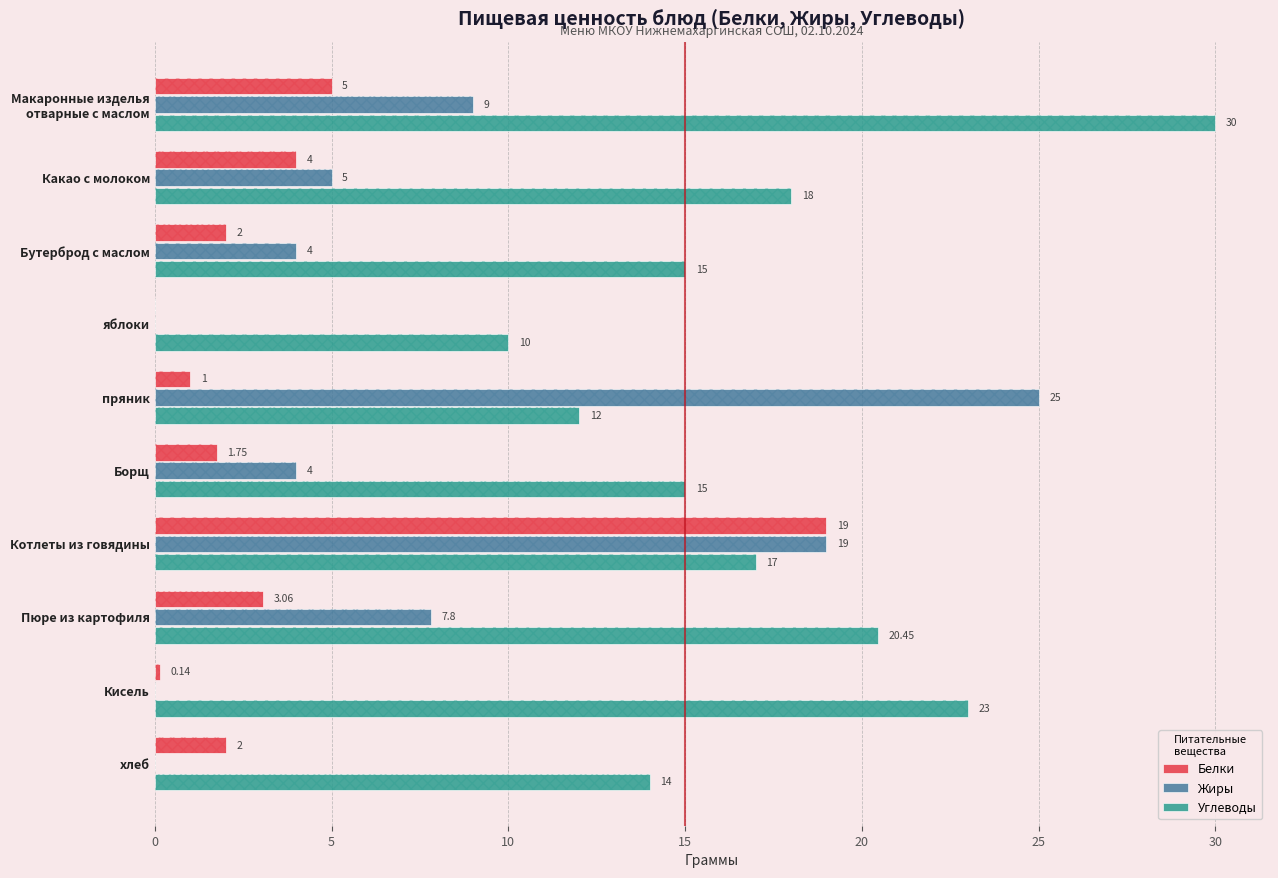

The Углеводы series shows 4.2 at Борщ. True or false?

False